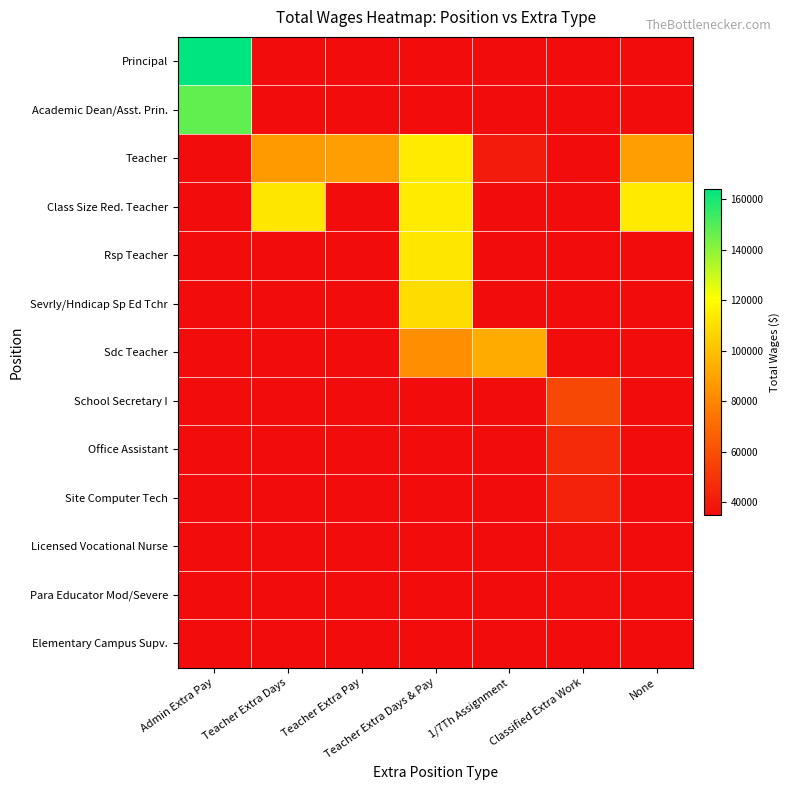

Rank the series by their maximum value, from lowest to highest.

Academic Dean/Asst. Prin., Teacher, Class Size Red. Teacher, Rsp Teacher, Sevrly/Hndicap Sp Ed Tchr, Sdc Teacher, School Secretary I, Office Assistant, Site Computer Tech, Licensed Vocational Nurse, Para Educator Mod/Severe, Elementary Campus Supv., Principal